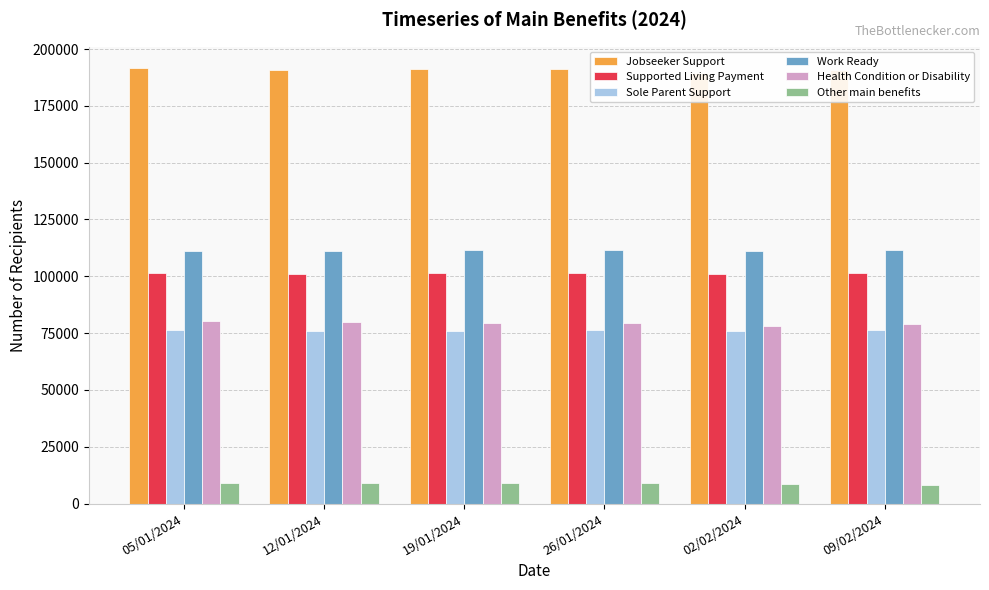

What is the difference between the second highest and minimum values in the Health Condition or Disability series?

1560